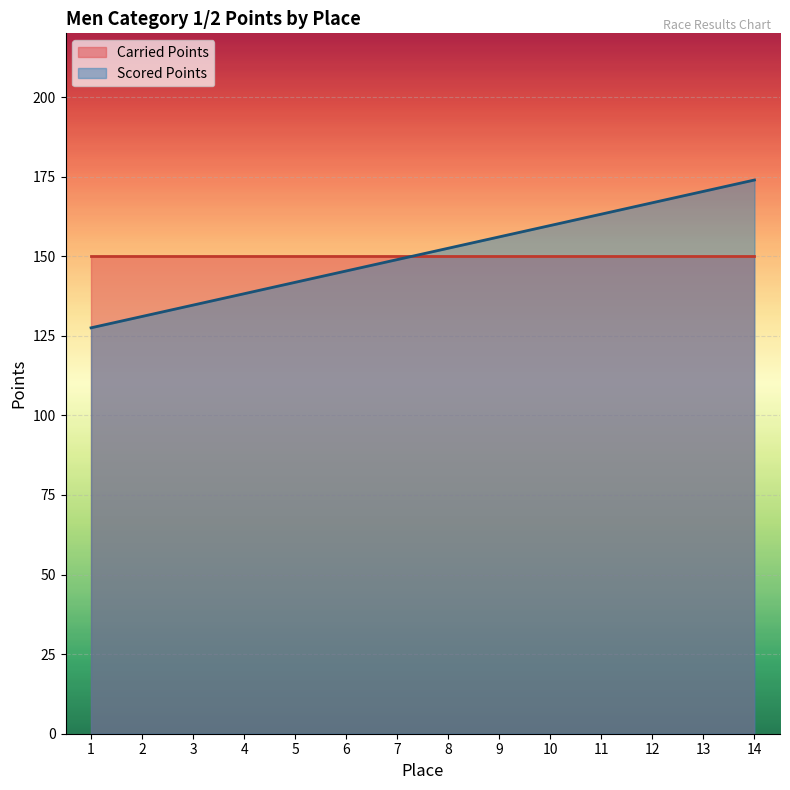

What is the difference between the maximum and second lowest values?

42.9